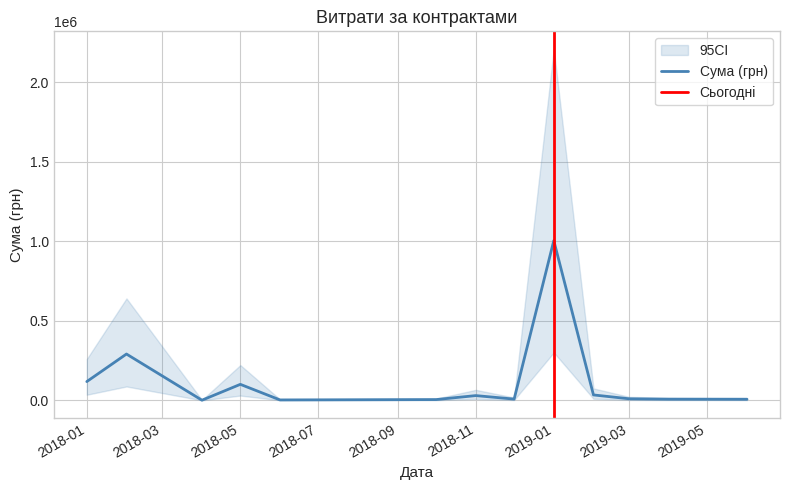

What is the maximum value for Сума (грн)?

1004842.2